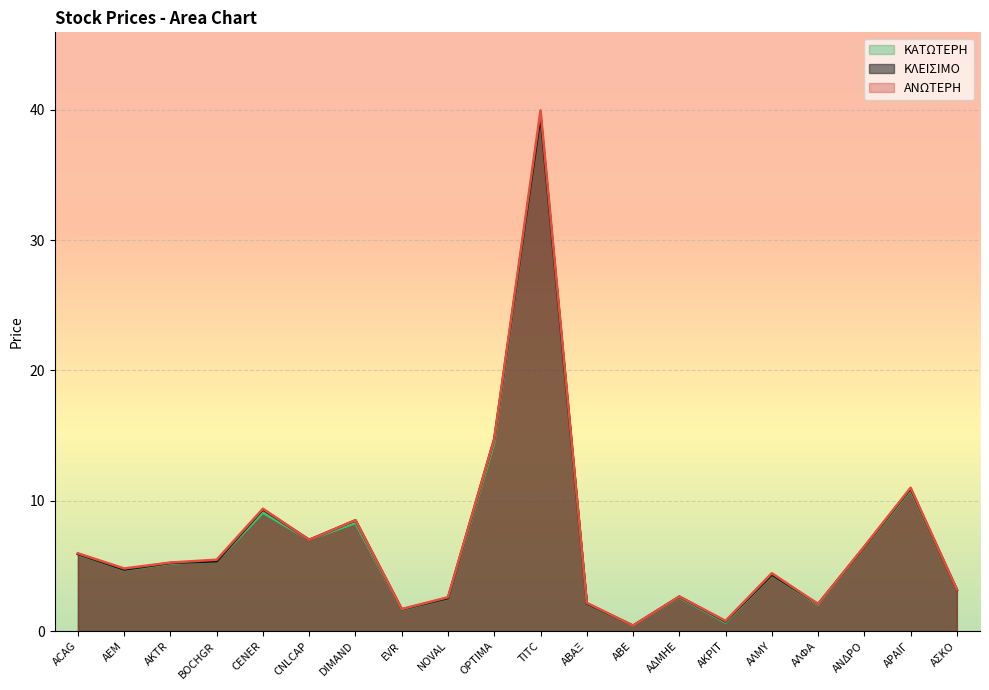

Is it true that ΚΛΕΙΣΙΜΟ equals 2.6 at ΑΔΜΗΕ?

True